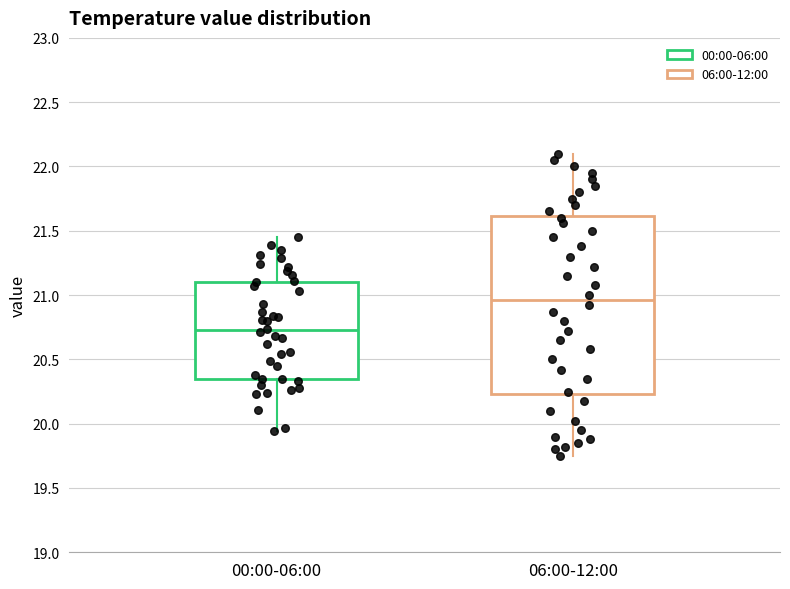

Reading left to right, read every box against the y-axis: the position of its median line, the range the box covers, and the ends of its whiskers. The values are not printed on the chart, so give them approximately, as read against the axis.

00:00-06:00: median 20.75, box 20.35 to 21.10, whiskers 19.95 to 21.45
06:00-12:00: median 20.95, box 20.25 to 21.60, whiskers 19.75 to 22.10